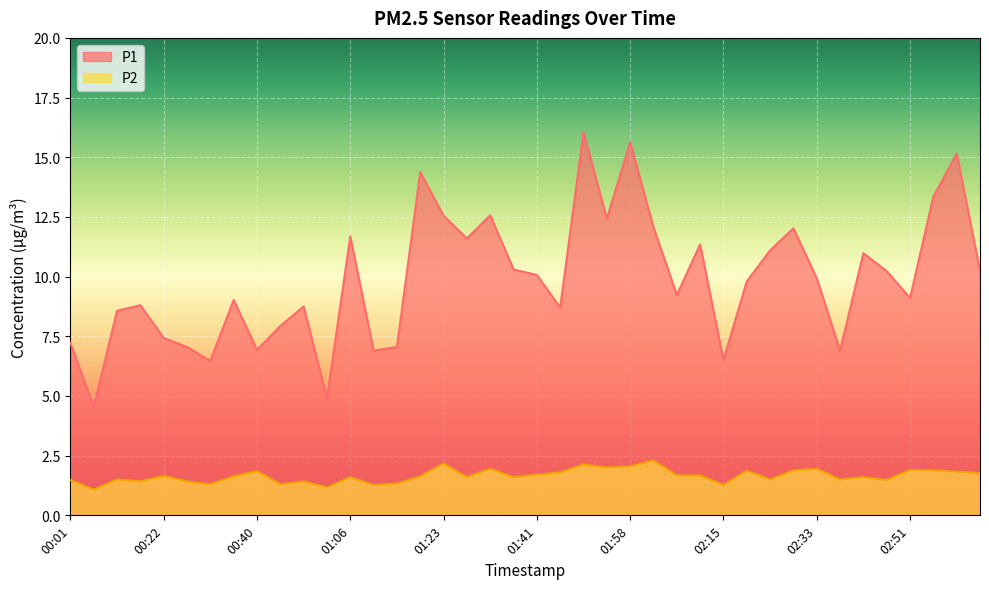

At which label is P1 closest to 10?

01:41